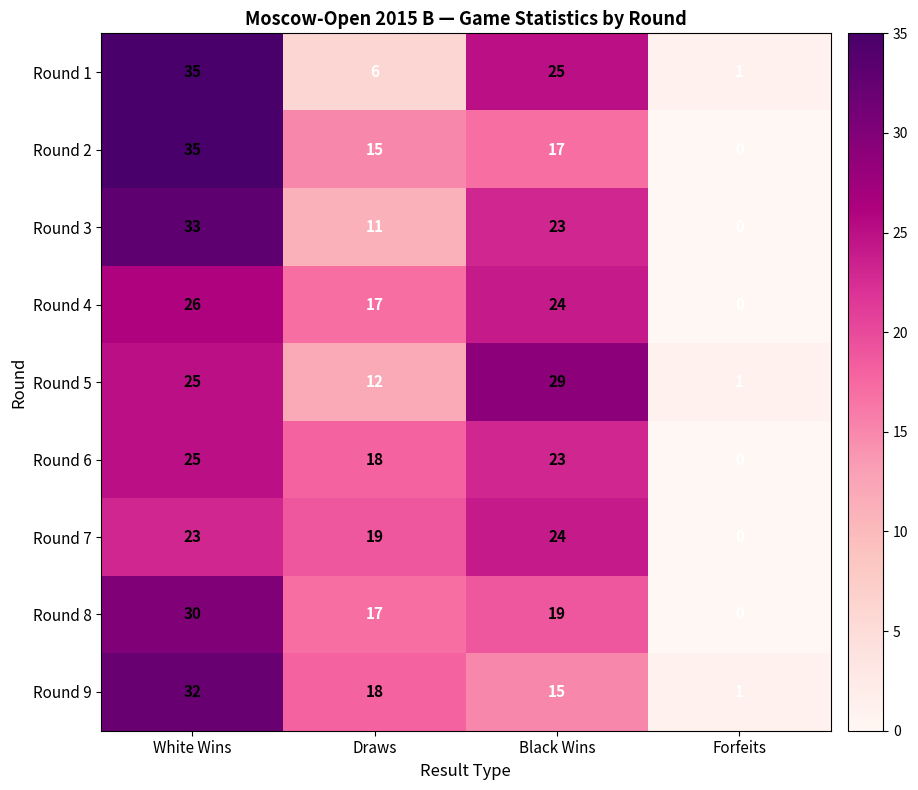

What is the difference between the maximum and minimum values in the Round 1 series?

34